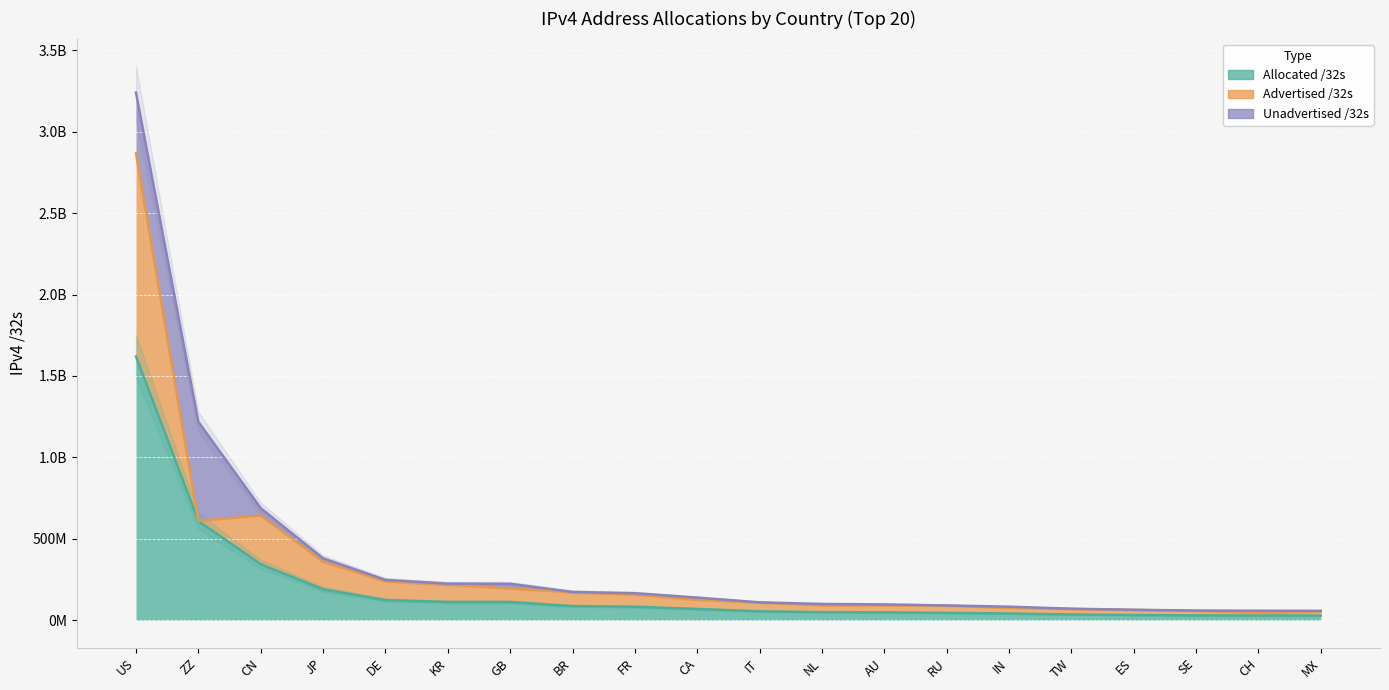

How many interior local valleys does the Unadvertised /32s series have?

5